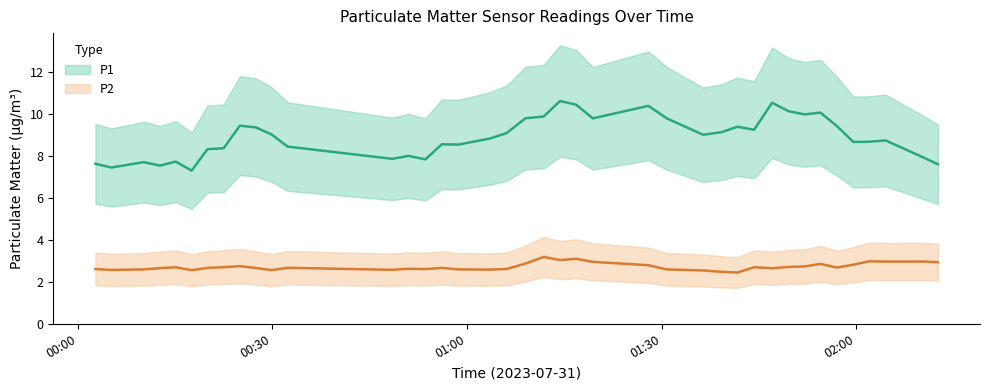

Where is the first local maximum for P2?

2